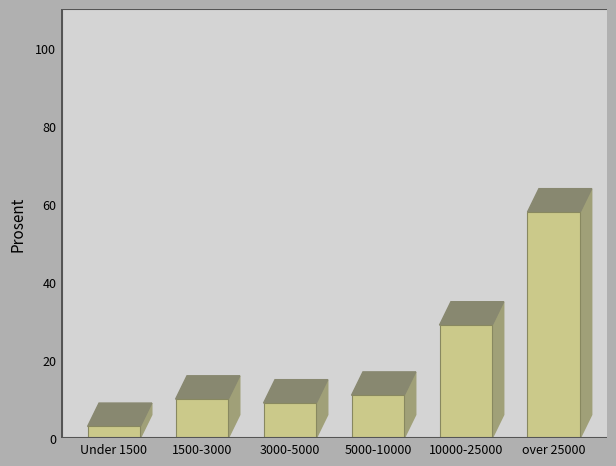

Reading left to right, transcribe all the data shown in this chart.

Under 1500=3	1500-3000=10	3000-5000=9	5000-10000=11	10000-25000=29	over 25000=58